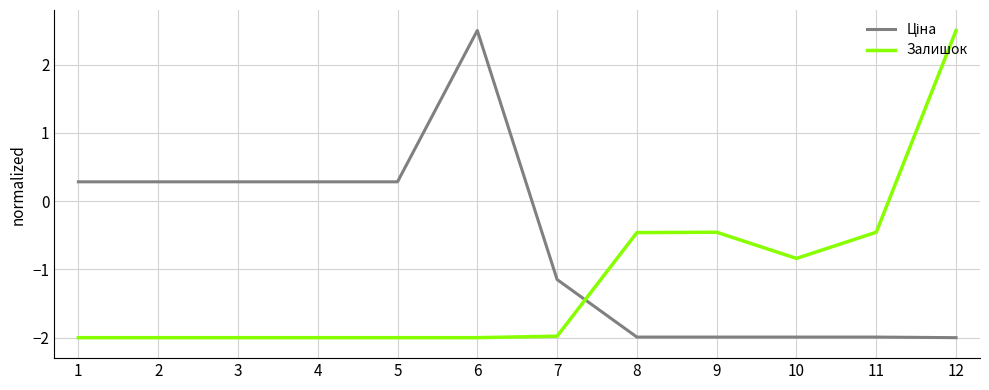

What is the minimum value for Залишок?

-2.0